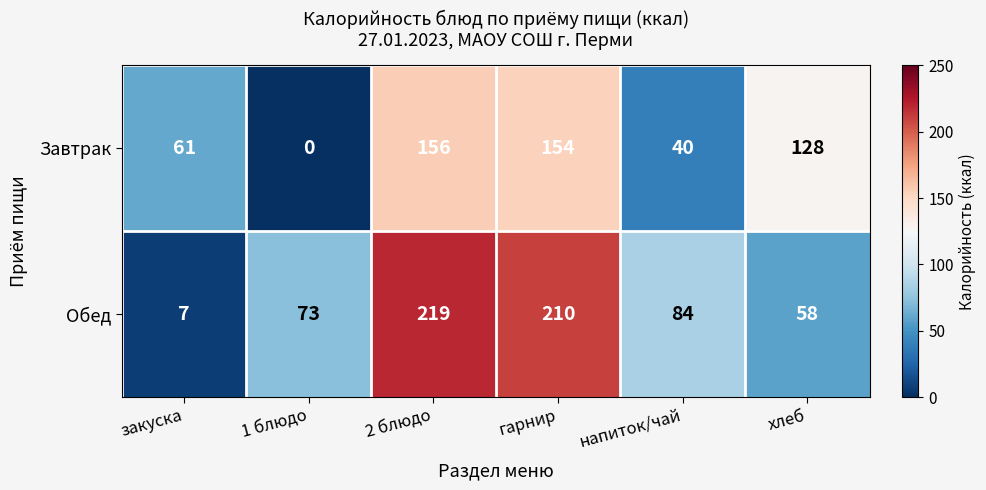

The value of Обед at гарнир is 210. True or false?

True